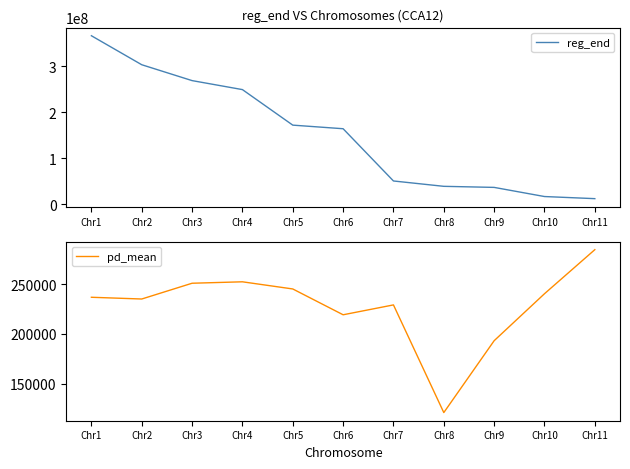

Does the chart display data point markers on the line(s)?

No